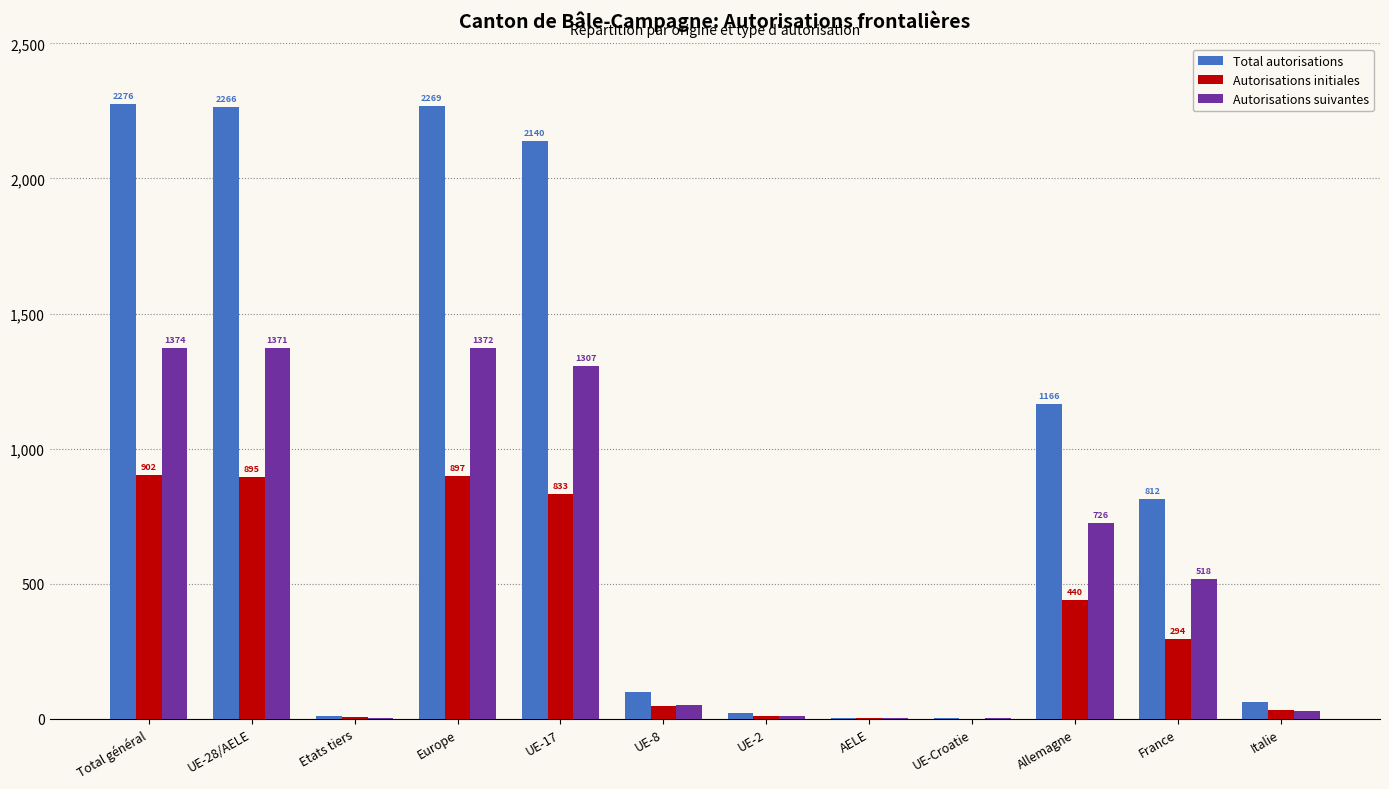

What is the total value across all series at Italie?

126